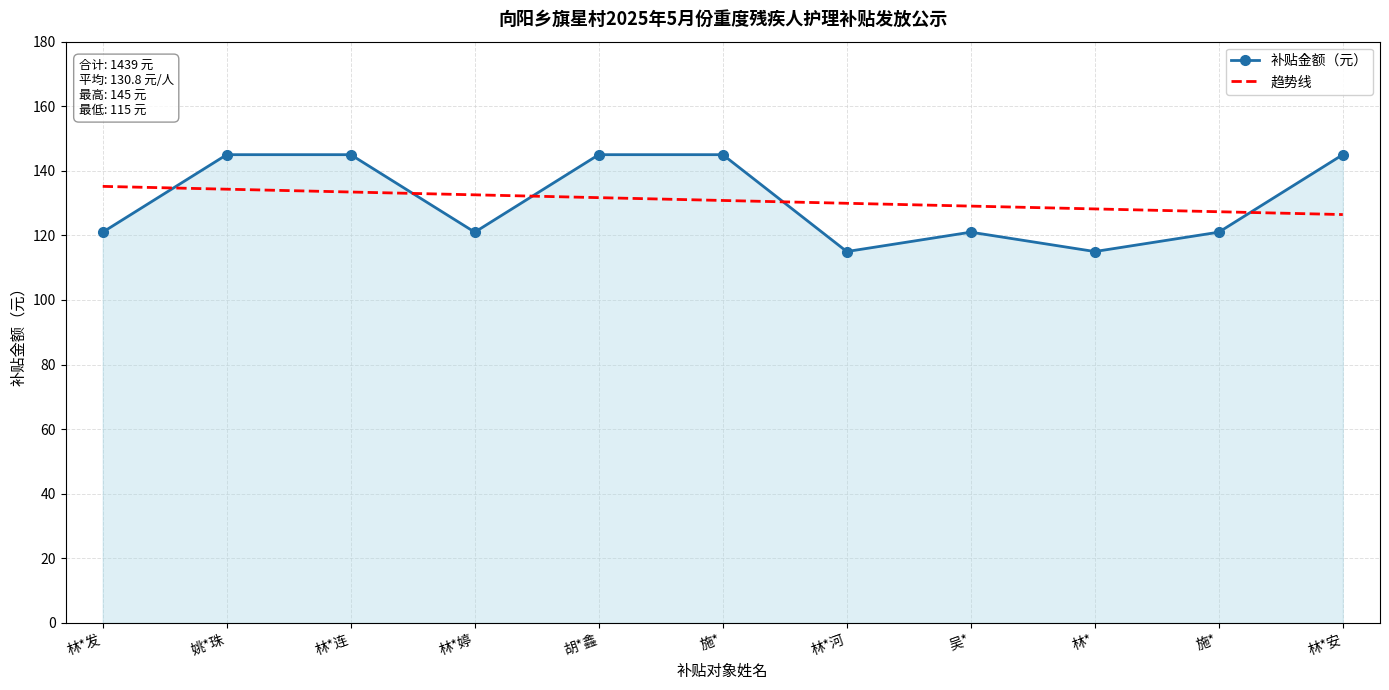

What are all the series names shown in the legend?

补贴金额（元）, 趋势线